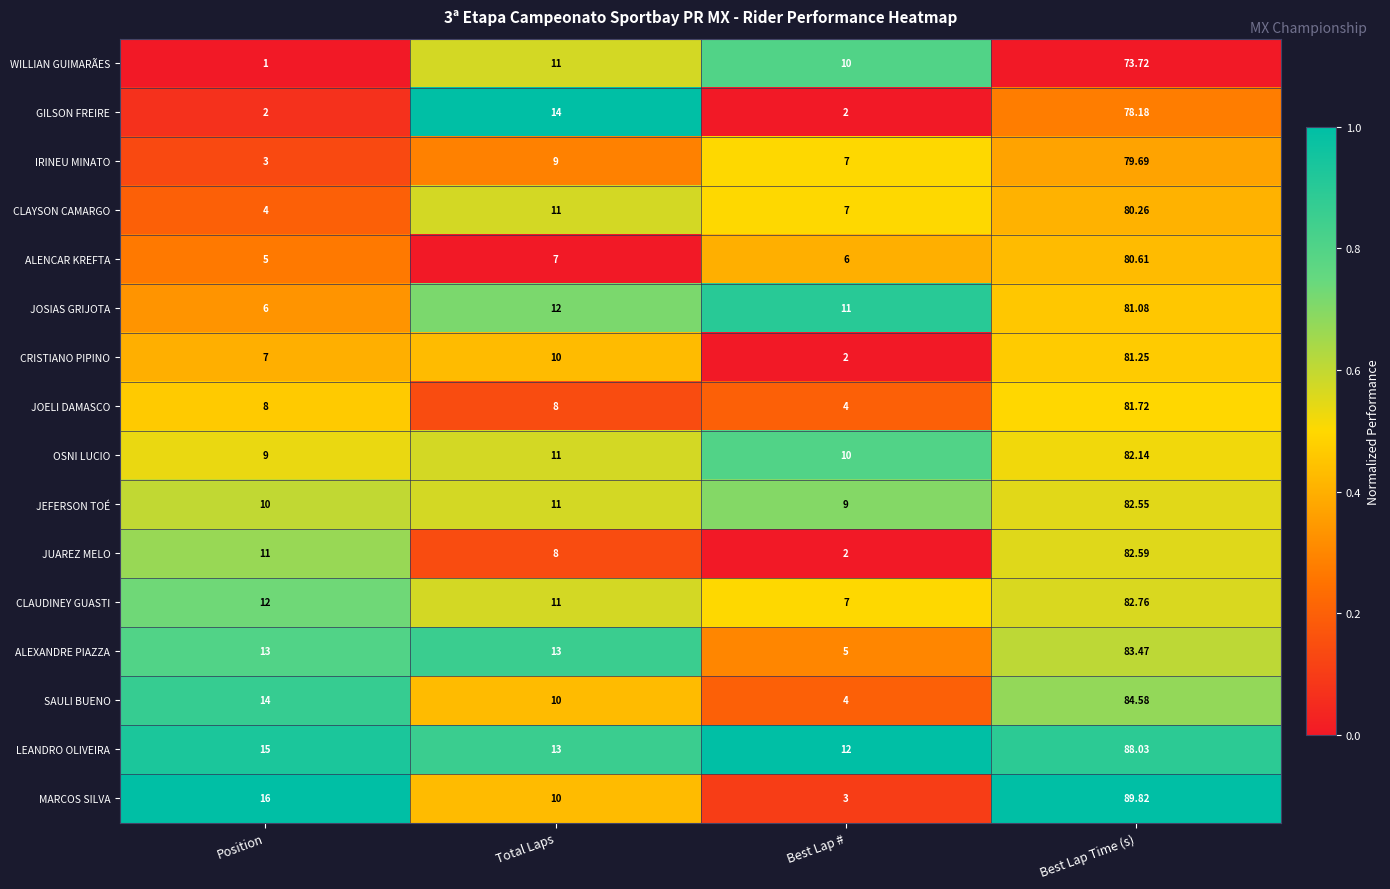

List the labels in order of CRISTIANO PIPINO value, largest first.

Best Lap Time (s), Total Laps, Position, Best Lap #